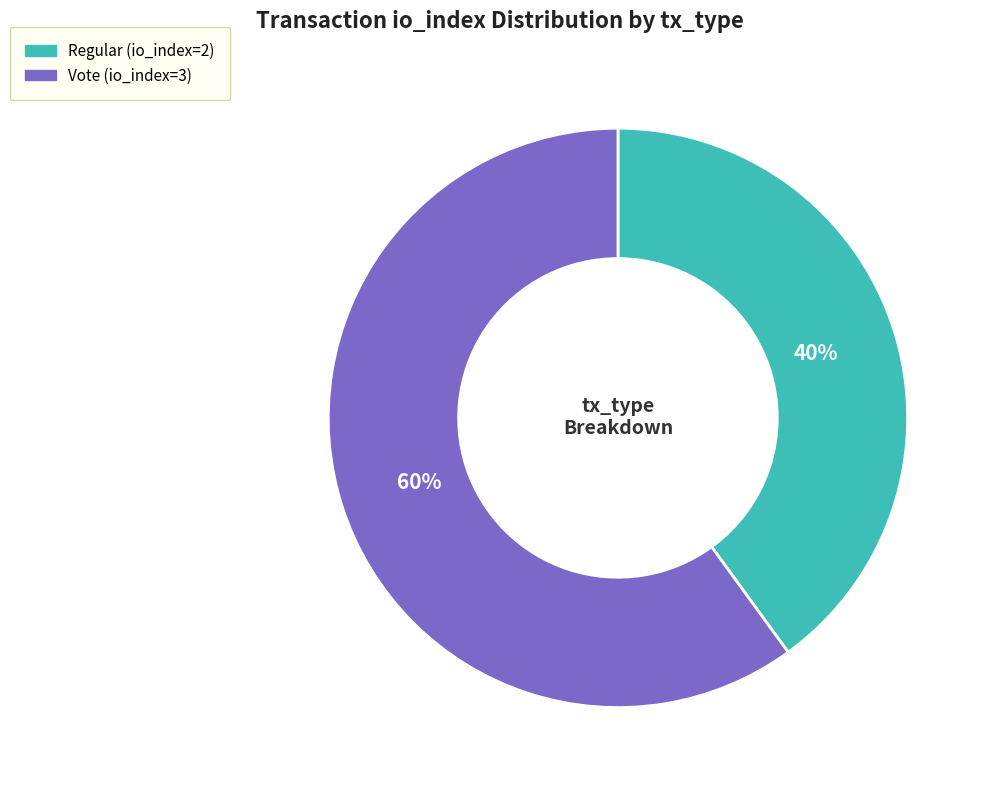

Is the sum of Regular (io_index=2) and Vote (io_index=3) greater than half?

Yes